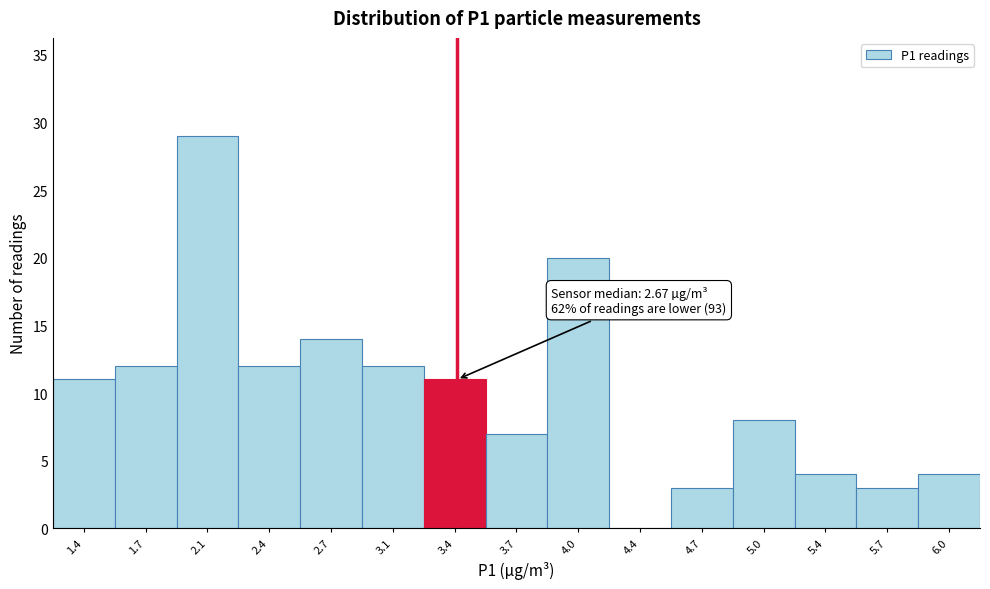

Which range on the x-axis has the tallest bar?

1.90 to 2.25